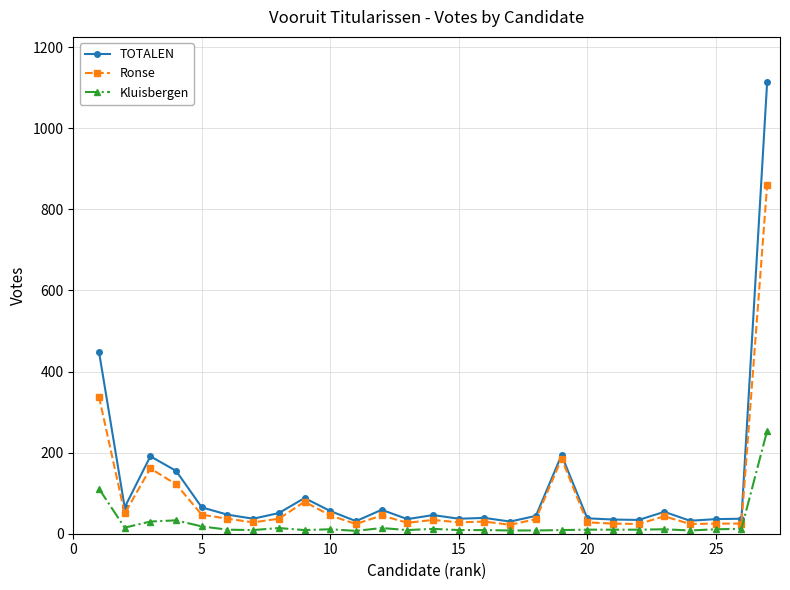

What is the smallest value displayed?

7